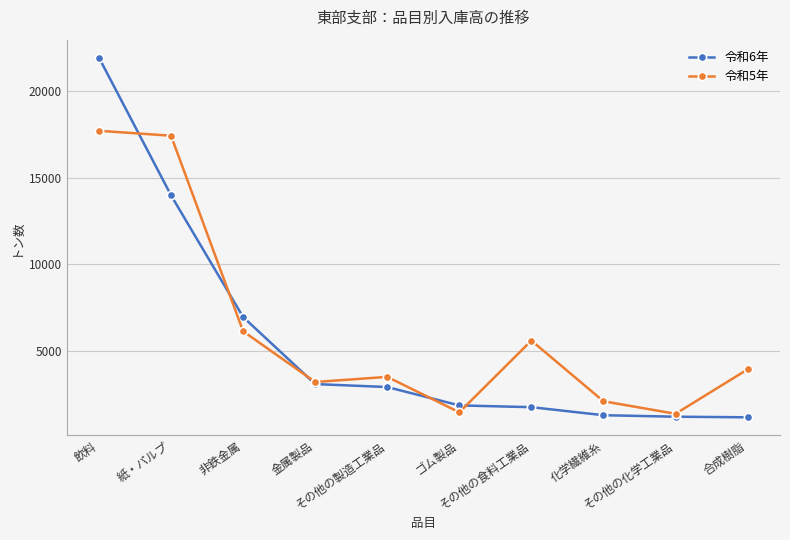

What is the minimum value for 令和6年?

1197